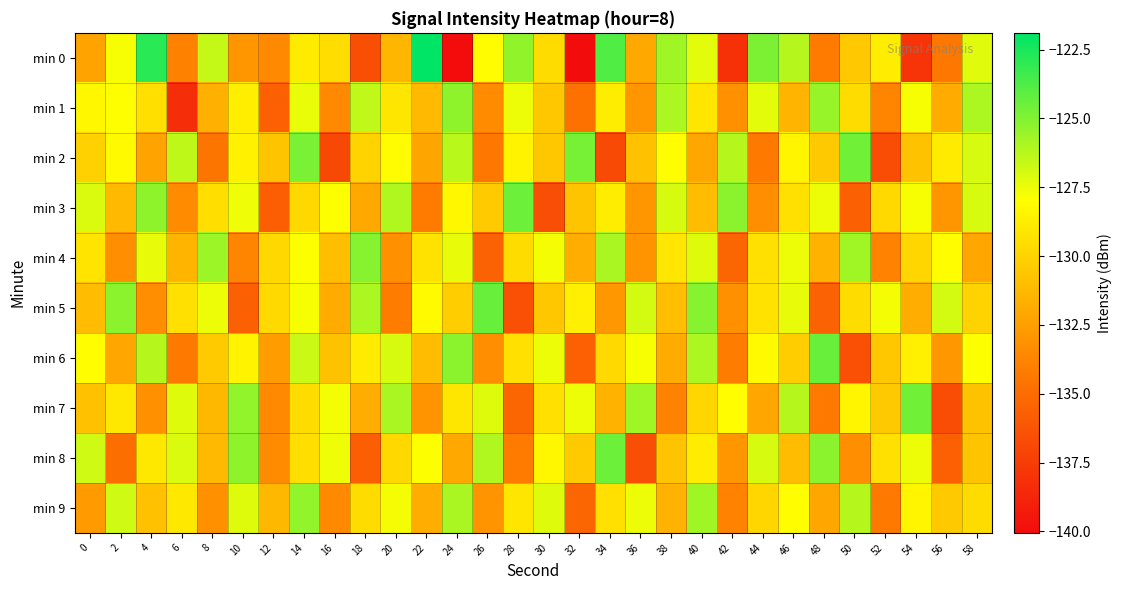

Rank the series by their maximum value, from lowest to highest.

min 9, min 1, min 4, min 2, min 7, min 3, min 8, min 5, min 6, min 0